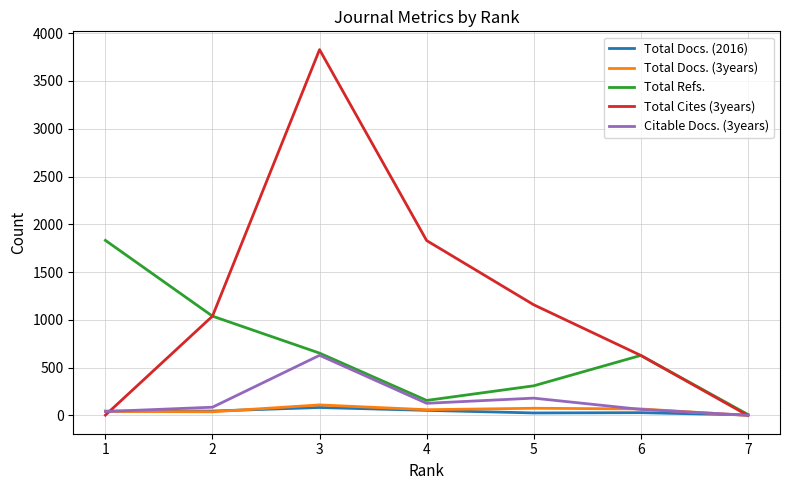

What is the sum of all Total Refs. values?

4628